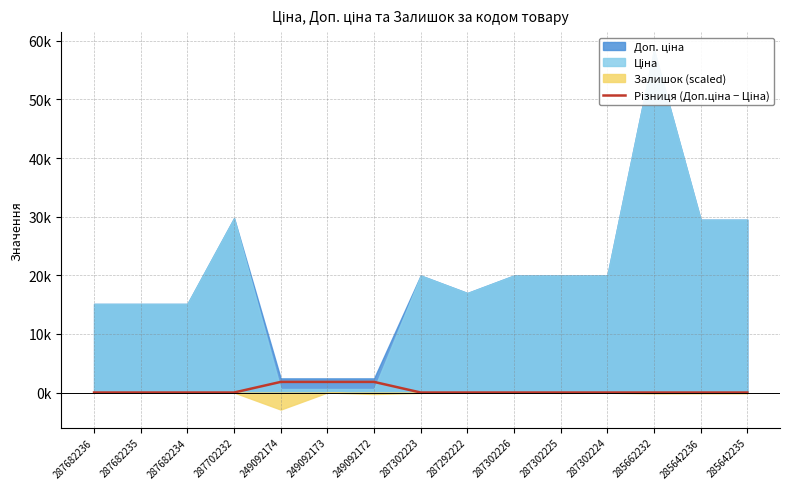

Does the chart have visible grid lines?

Yes